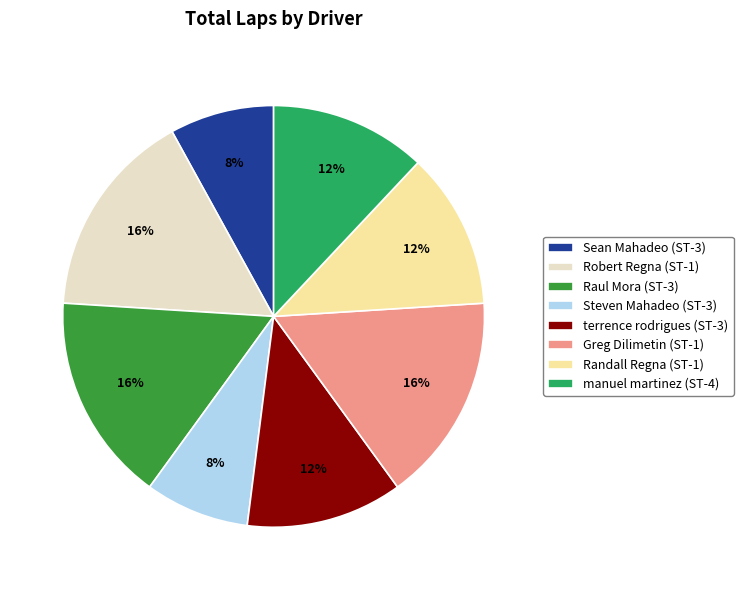

Do Greg Dilimetin (ST-1) and Randall Regna (ST-1) together represent more than half of the pie?

No